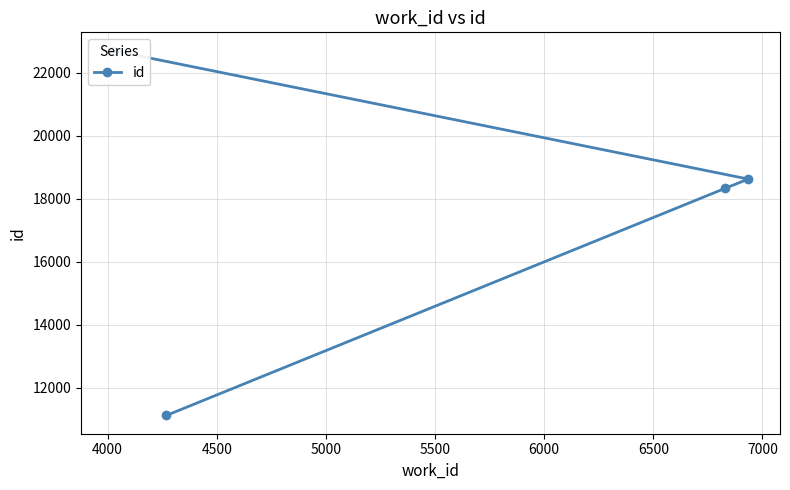

What is the greatest value displayed?

22704